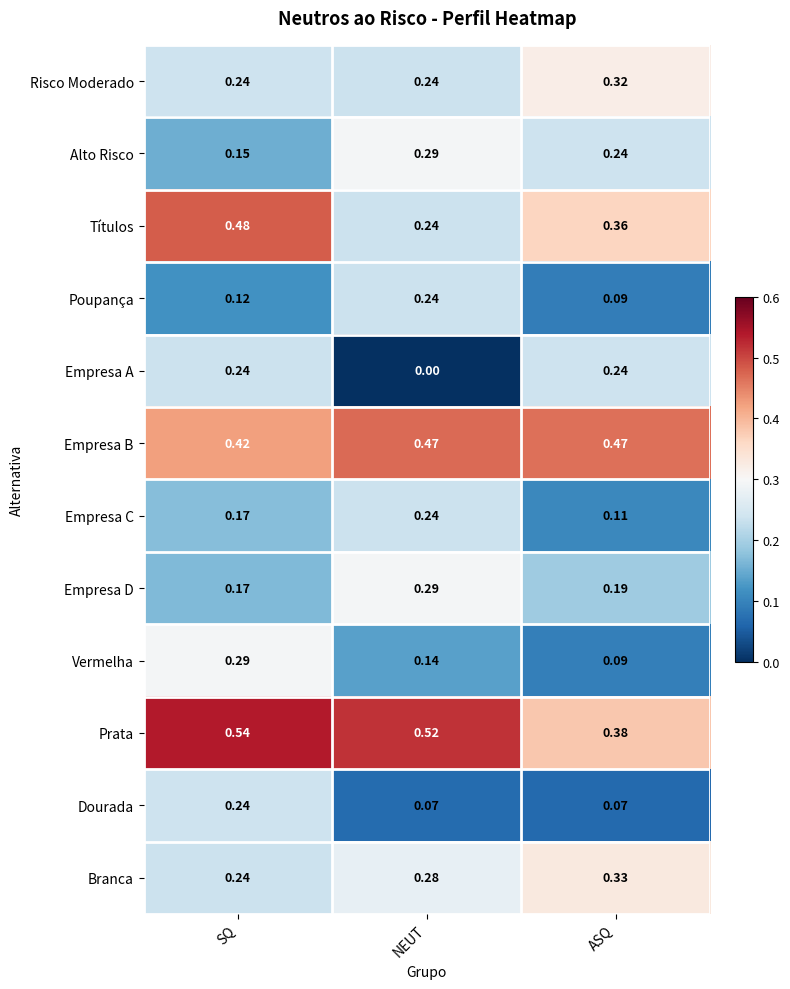

At which label does Alto Risco reach its peak?

NEUT